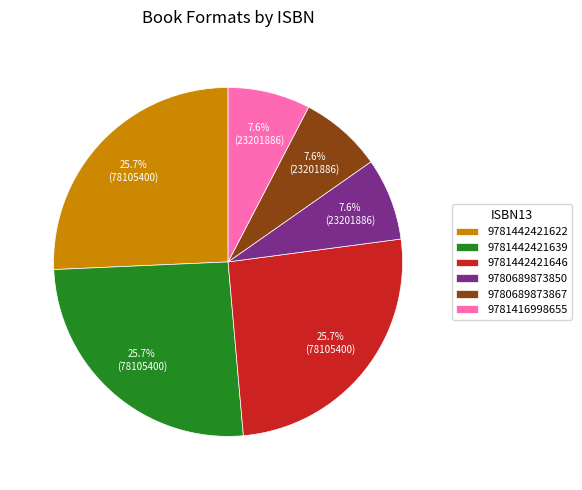

Is there a majority slice in this chart?

No